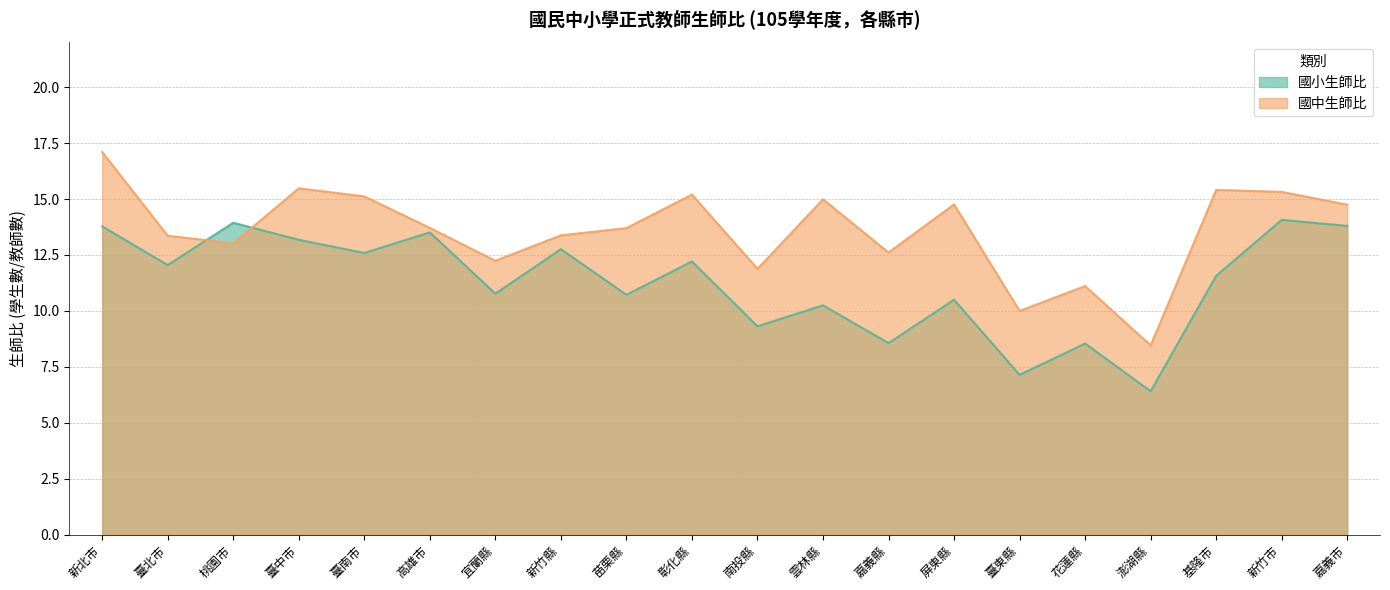

What is the sum of all 國小生師比 values?

225.7